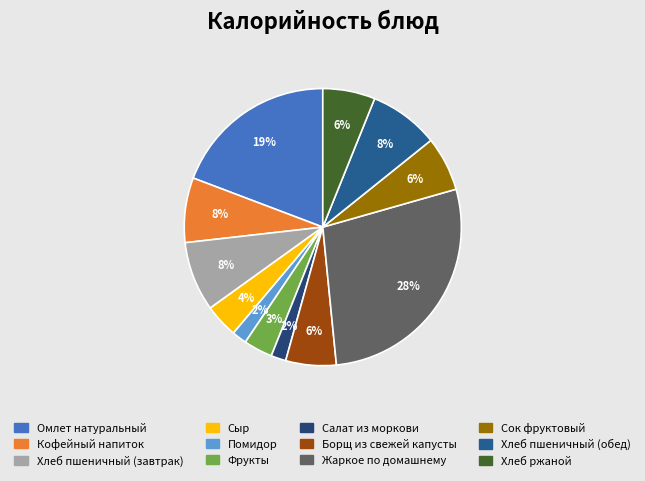

Approximately how many times larger is the value at Сыр compared to Помидор?

2.3